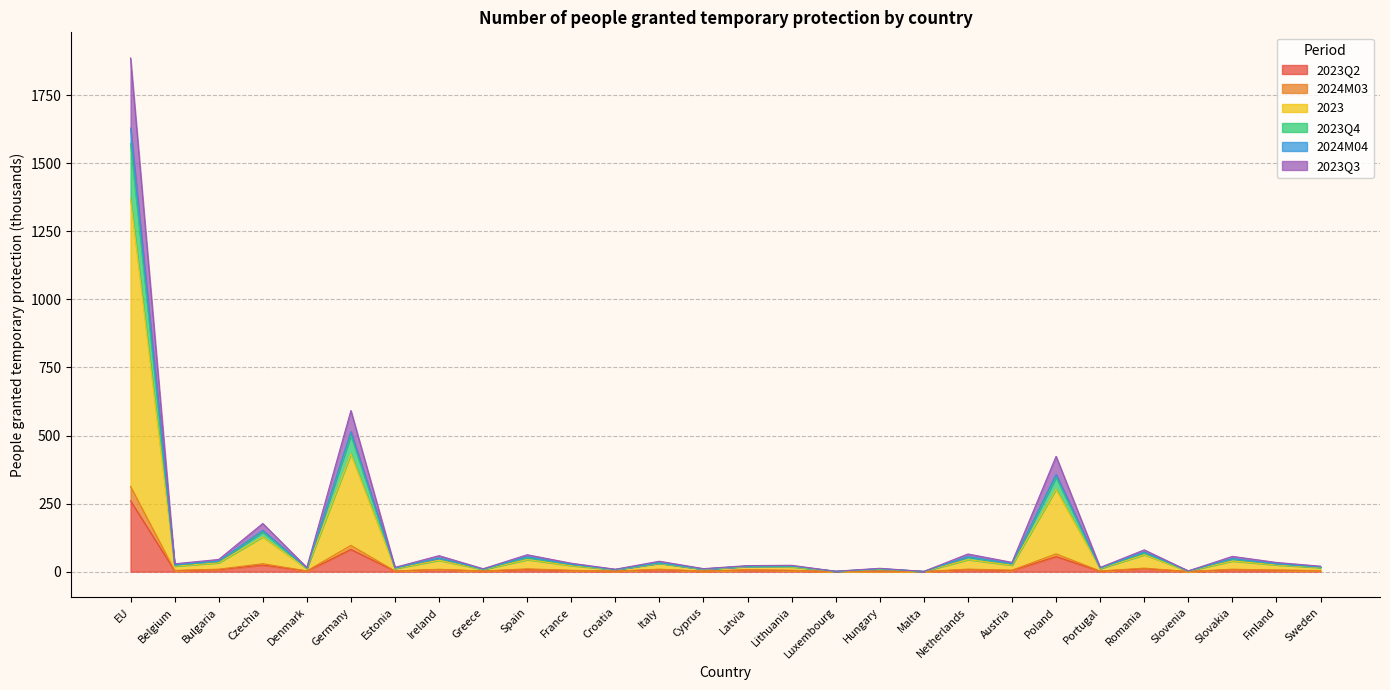

Reading right to left, extract all data points from this chart.

2023Q2: 3.3	5.2	6.9	0.4	10.8	1.7	55.4	4.1	7.2	0.1	1.9	0.1	4.1	6.3	1.8	7.2	1.8	4.0	7.6	2.0	7.7	2.0	81.4	2.0	24.4	7.1	3.5	260.3
2024M03: 4.0	5.9	9.0	0.5	12.9	2.3	65.4	5.4	9.4	0.2	2.0	0.2	5.1	6.7	2.0	9.1	2.1	5.0	10.4	2.4	8.7	2.5	96.5	2.8	29.2	9.1	4.5	313.1
2023: 14.9	24.8	39.2	2.1	62.2	10.8	302.9	23.7	44.2	0.7	8.9	1.1	17.3	18.8	8.7	30.5	7.0	22.2	44.3	7.7	41.7	11.3	432.2	11.2	127.9	32.7	20.1	1369.1
2023Q4: 16.7	27.9	46.1	2.4	69.1	12.8	346.1	28.1	53.5	0.8	10.1	1.3	19.7	20.0	9.6	31.4	7.7	25.8	52.1	8.5	49.5	13.0	500.8	12.8	145.7	37.2	23.5	1572.1
2024M04: 17.5	28.8	48.3	2.6	72.4	13.6	357.4	29.6	55.5	0.9	10.7	1.3	20.8	20.5	9.8	33.1	8.0	26.9	55.2	9.4	50.1	13.5	514.6	13.5	151.6	38.9	24.5	1629.1
2023Q3: 20.1	33.8	56.1	2.9	80.0	15.5	423.7	34.2	64.9	1.0	12.3	1.6	23.3	22.3	11.1	38.3	9.0	31.0	62.2	10.8	58.7	15.8	591.7	15.5	176.9	44.8	28.9	1886.5